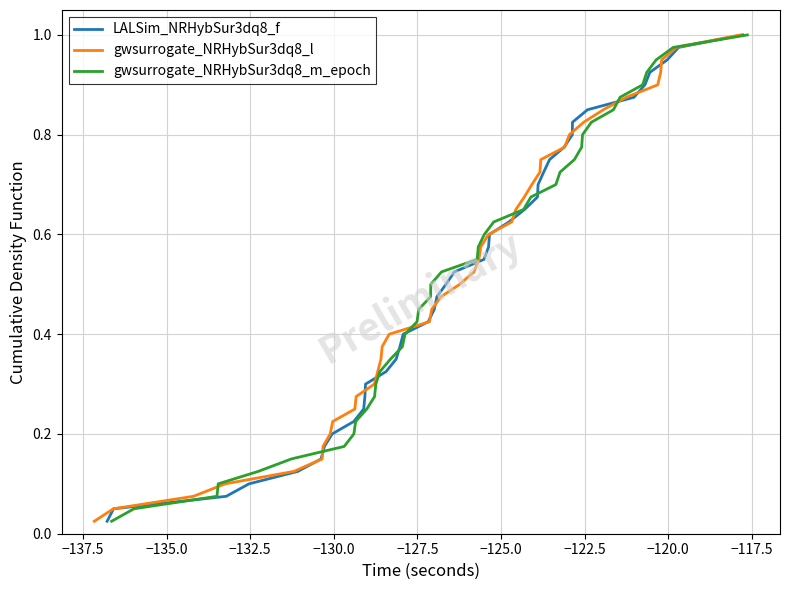

What is the sum of all gwsurrogate_NRHybSur3dq8_l values?

20.5